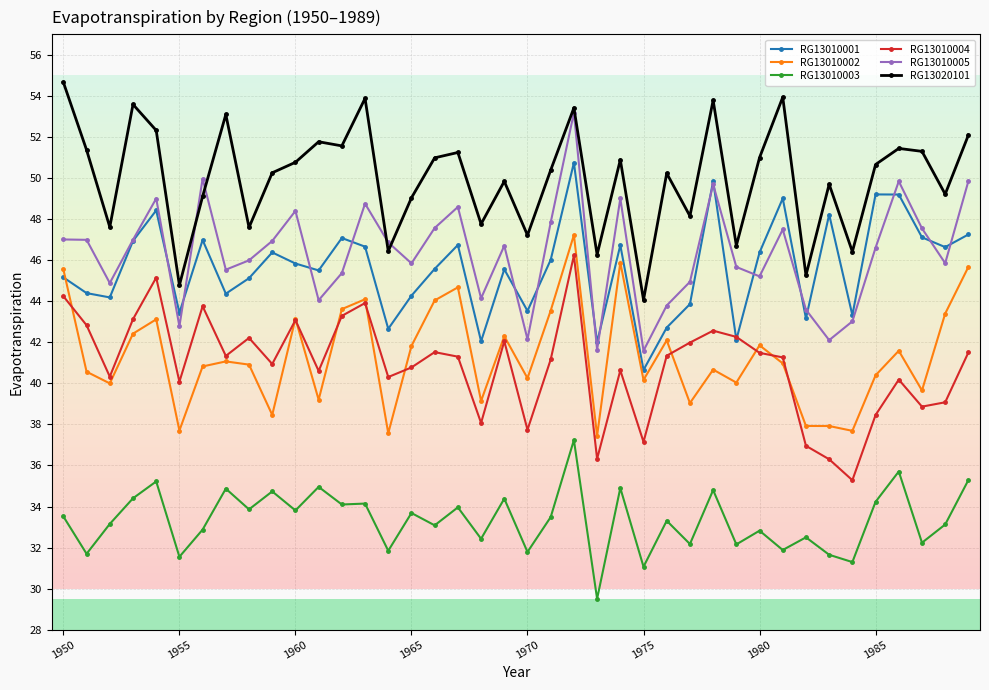

At how many categories does at least one series exceed 30?

40